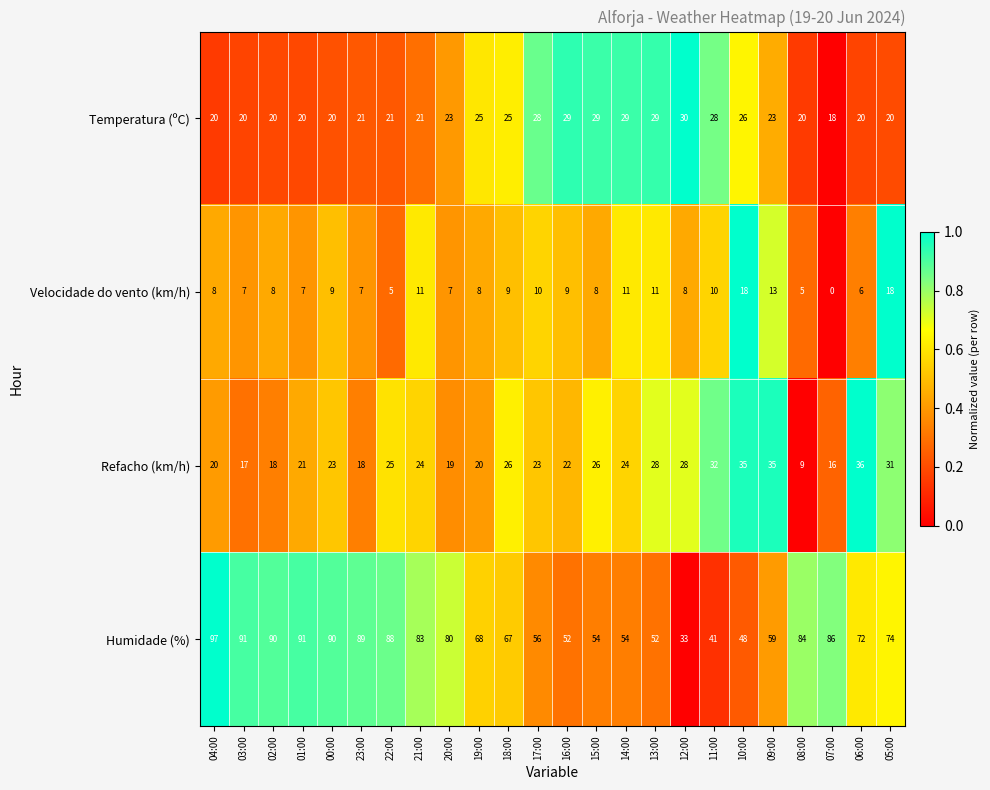

What is the lowest value of the Humidade (%) series?

33